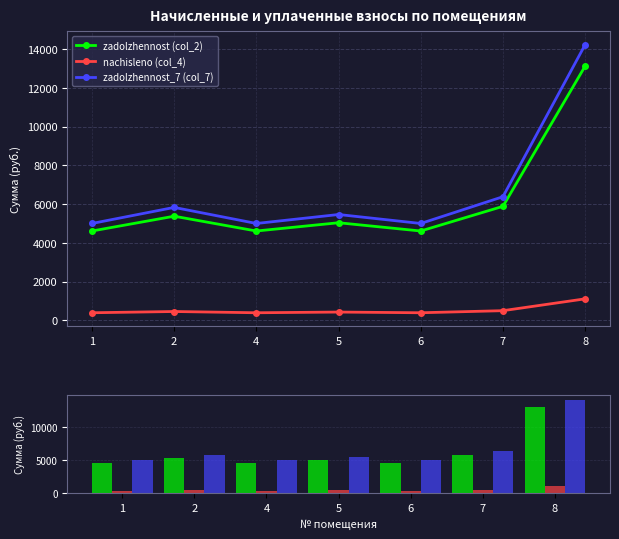

The value of zadolzhennost (col_2) at 2 is 9645.2. True or false?

False